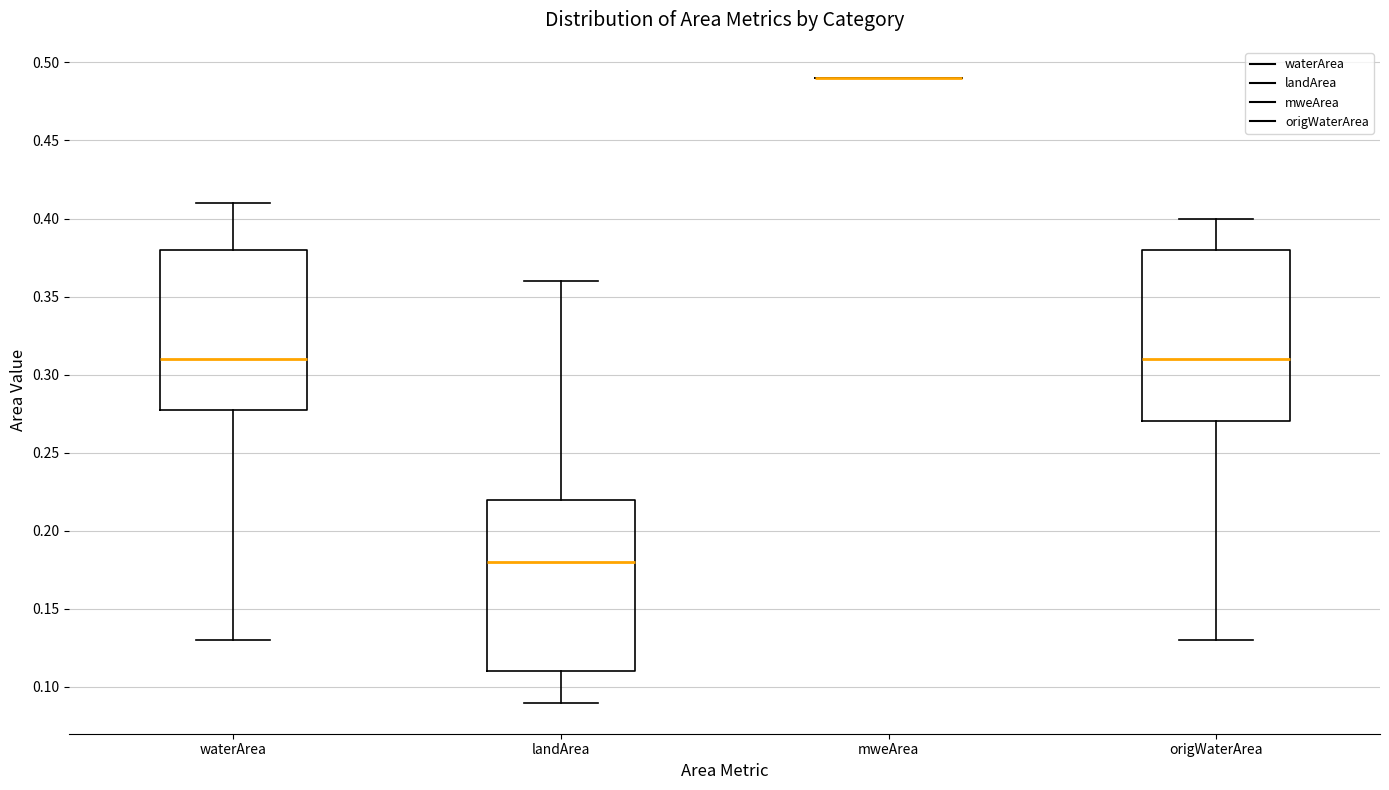

Where does the median line of the box for landArea sit on the y-axis? The values are not printed on the chart, so give them approximately, as read against the axis.

0.18